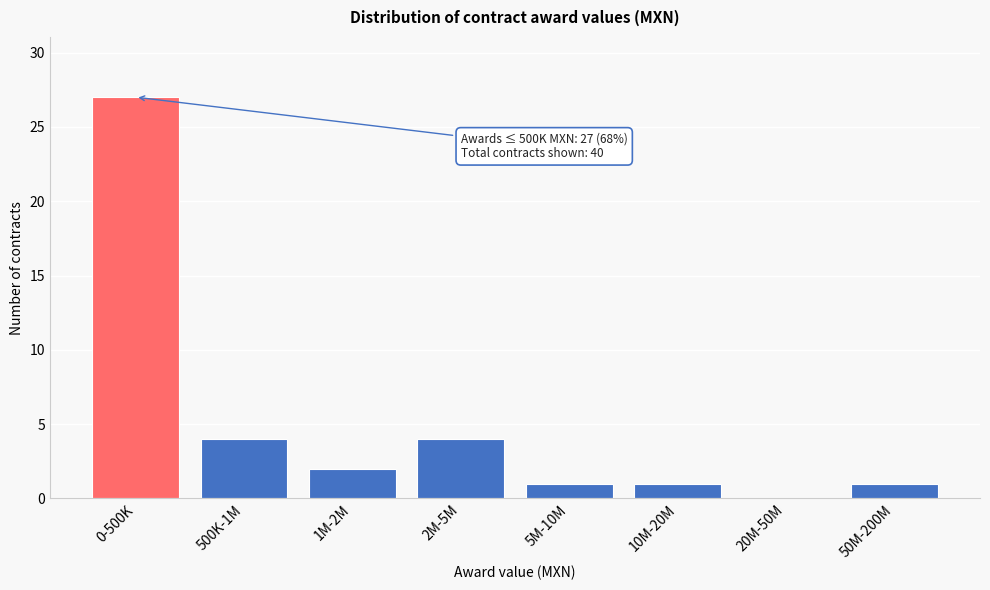

Reading right to left, extract all data points from this chart.

50M-200M=1	20M-50M=0	10M-20M=1	5M-10M=1	2M-5M=4	1M-2M=2	500K-1M=4	0-500K=27